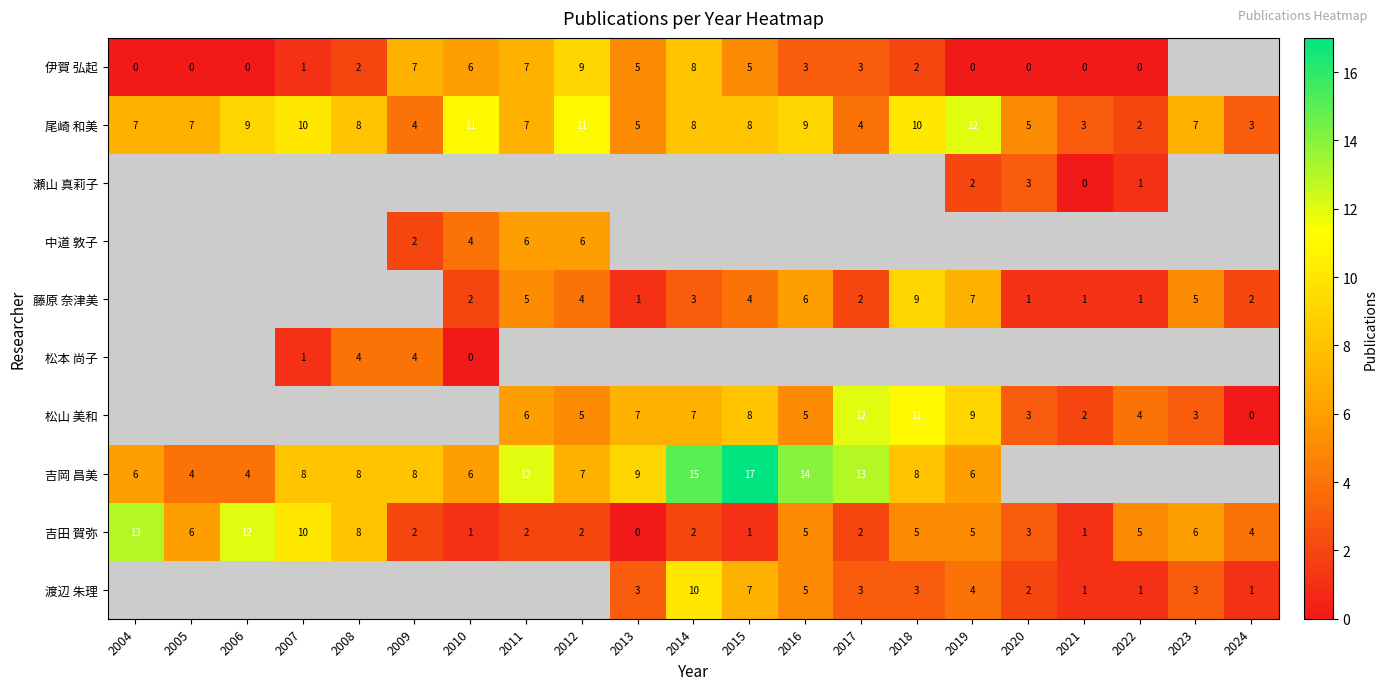

Read the 尾崎 和美 value at 2016.

9